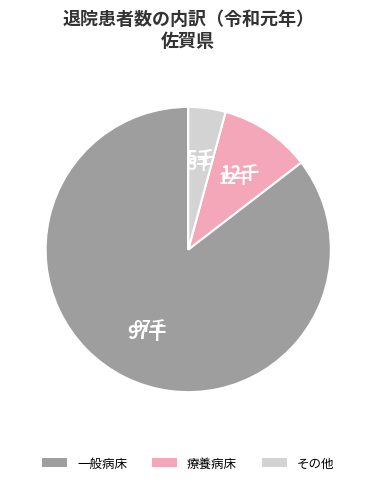

Is the sum of その他 and 一般病床 greater than half?

Yes